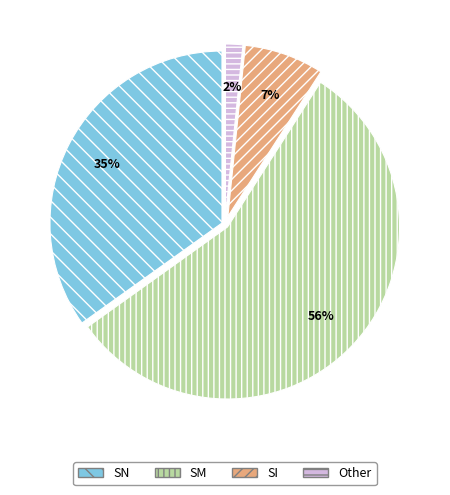

Which has a higher value, SI or SN?

SN